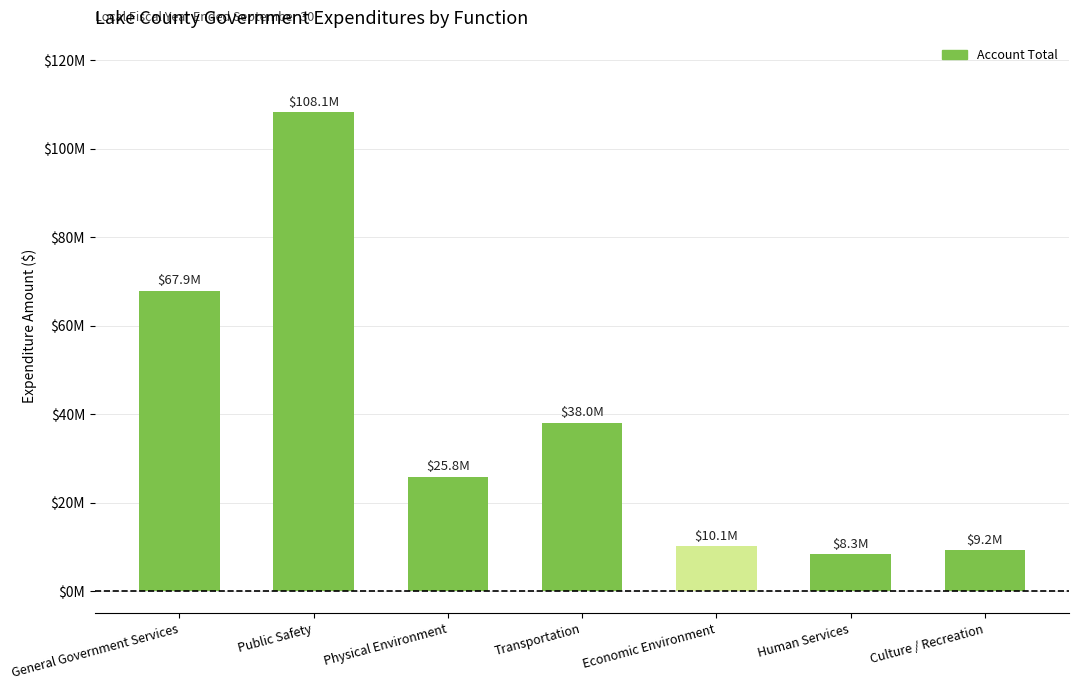

Approximately how many times larger is the value at Public Safety compared to Transportation?

2.8